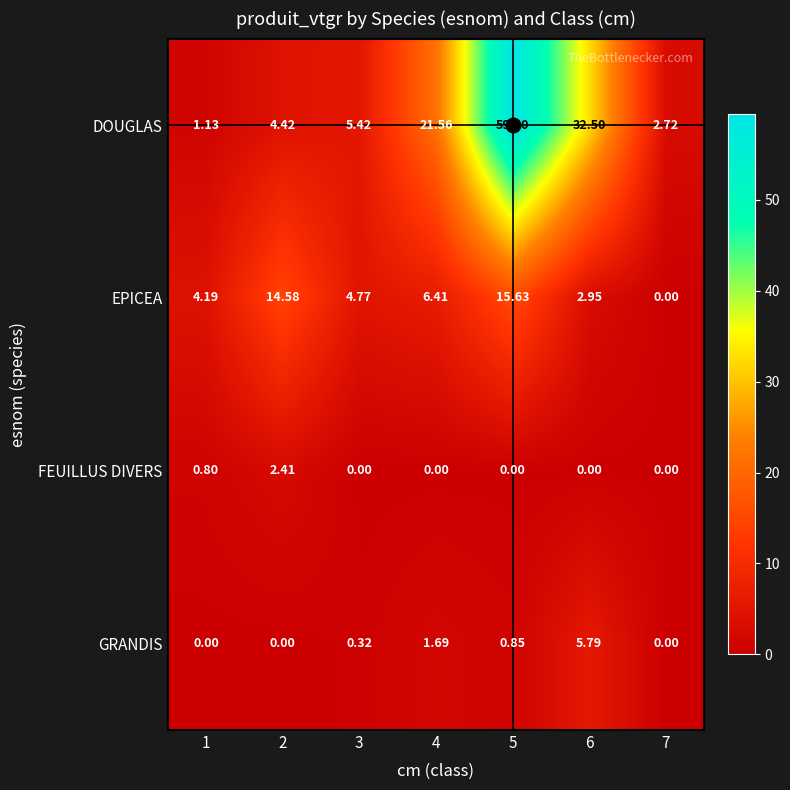

What is the total value across all series at 5?

75.9